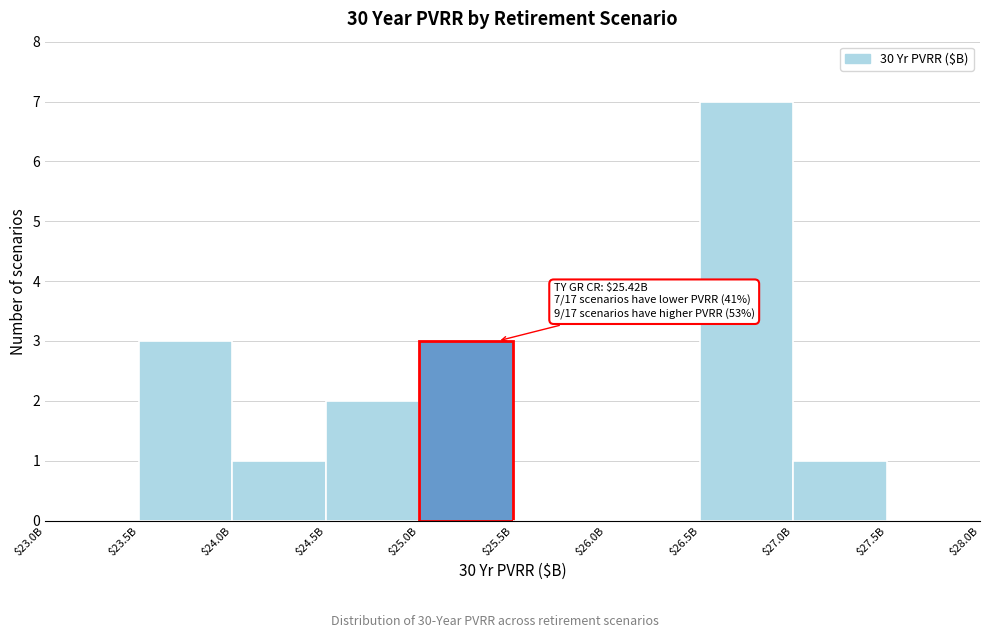

What is the sum of all values?

17